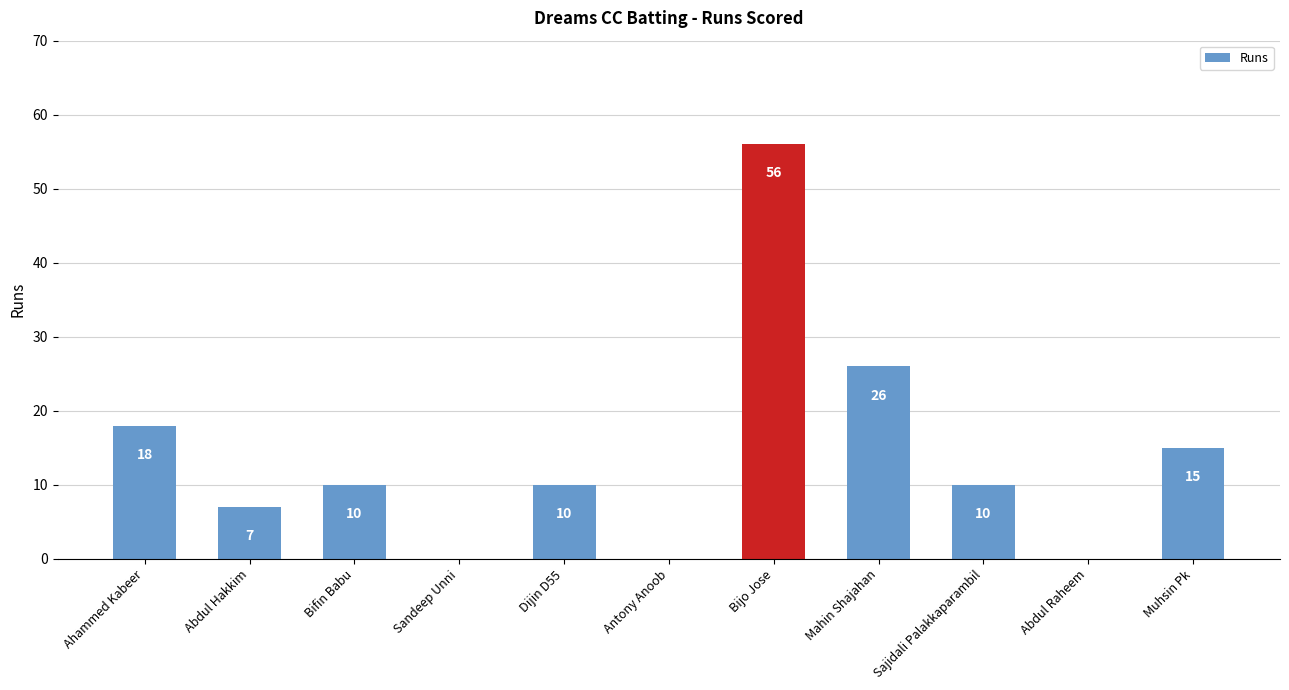

What is the average value?

14